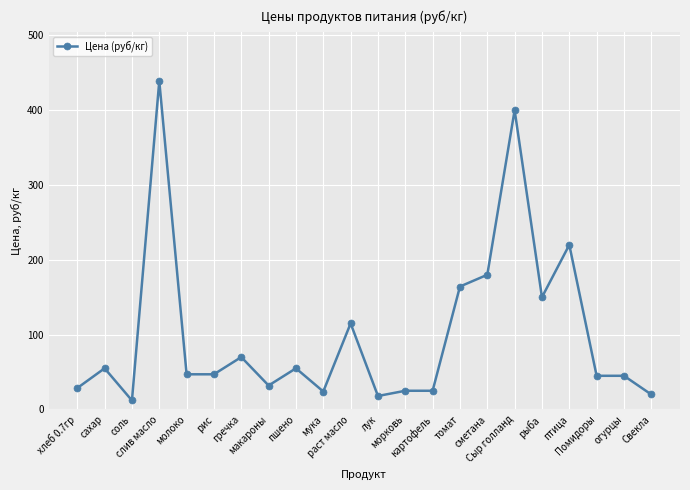

What is the difference between the second highest and minimum values?

388.0